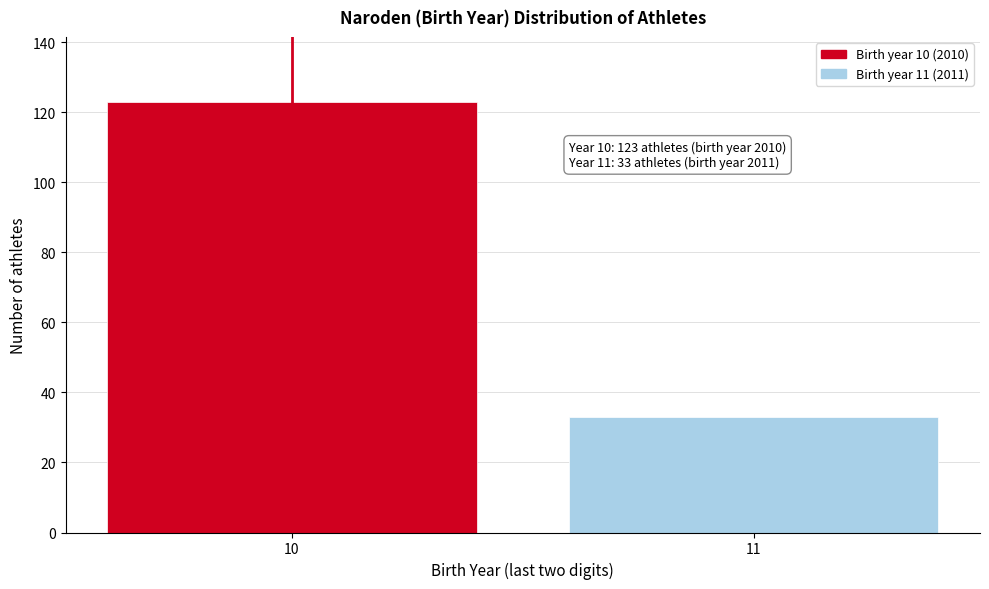

Reading right to left, transcribe all the data shown in this chart.

33	123